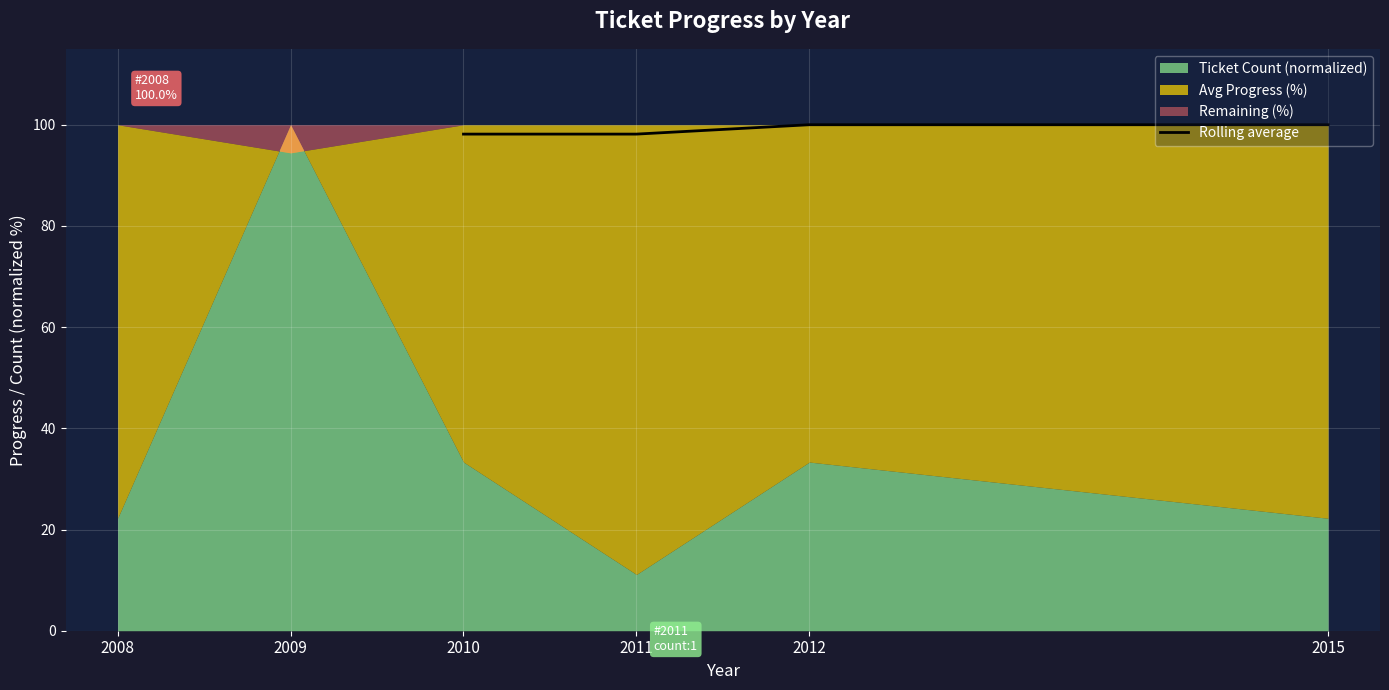

Is it true that Rolling average equals 157.7 at 2015?

False